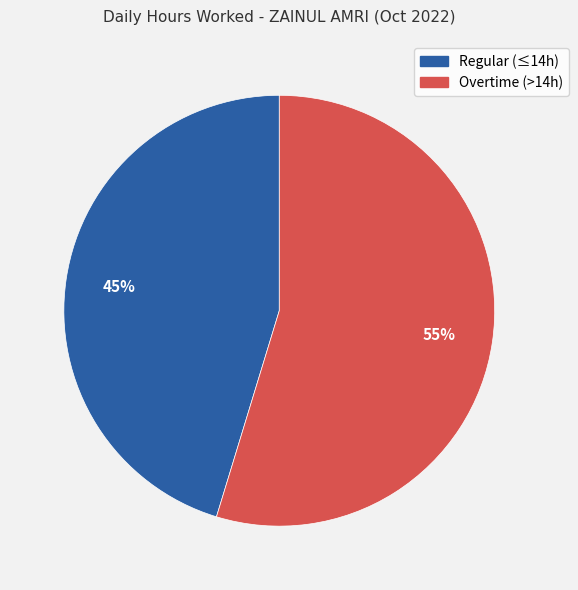

To the nearest percent, what portion does Overtime (>14h) represent?

55%